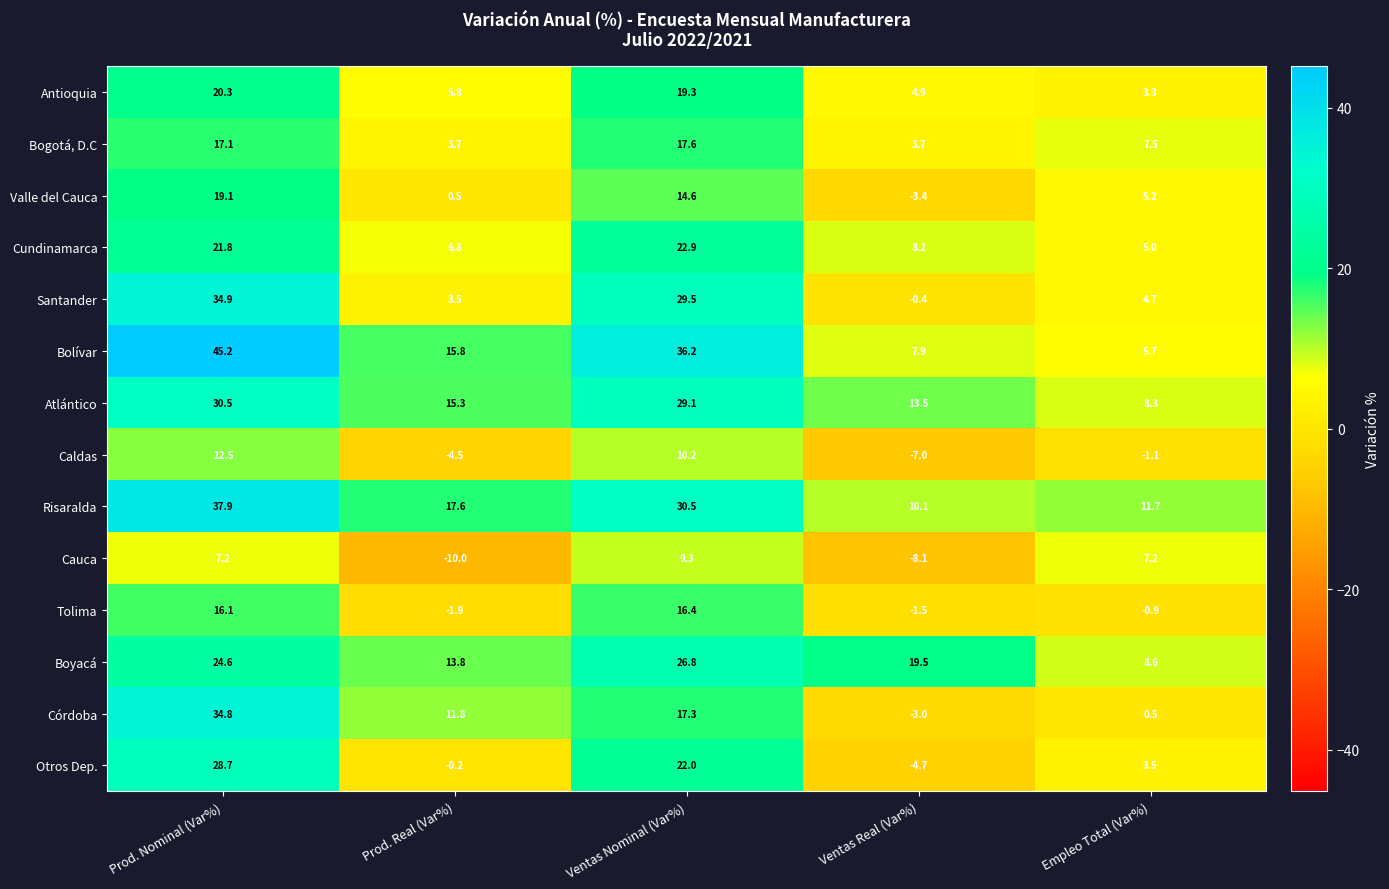

List the series in order of their peak value, highest first.

Bolívar, Risaralda, Santander, Córdoba, Atlántico, Otros Dep., Boyacá, Cundinamarca, Antioquia, Valle del Cauca, Bogotá, D.C, Tolima, Caldas, Cauca